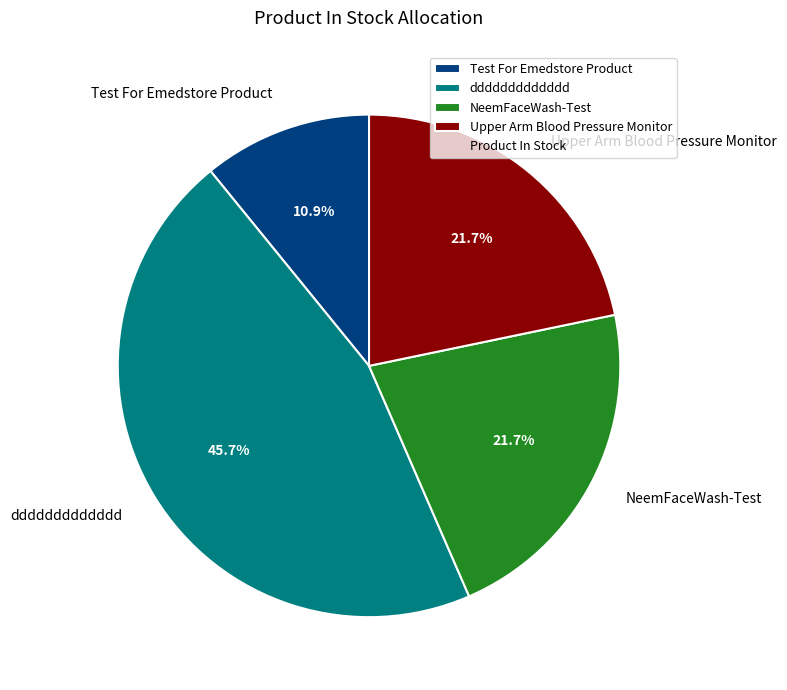

Which slice is the smallest?

Test For Emedstore Product